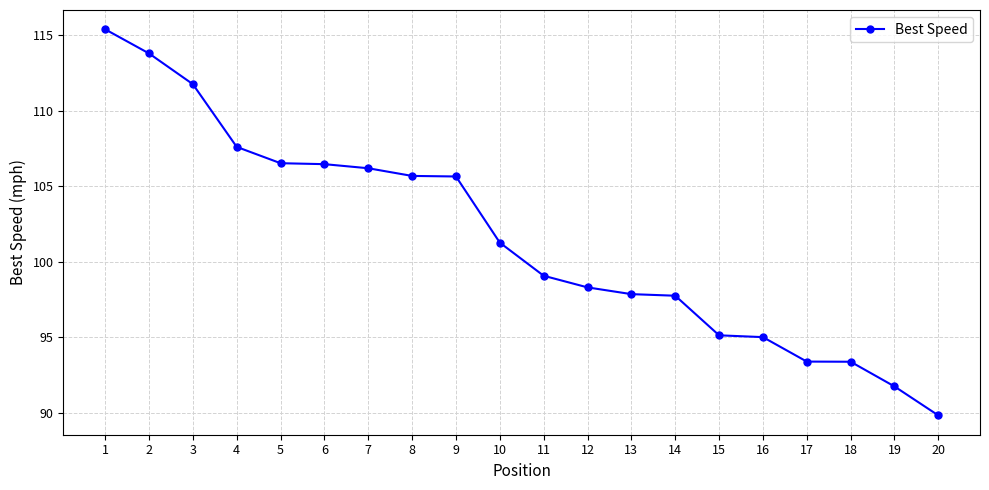

Which category has the lowest value across all series?

20